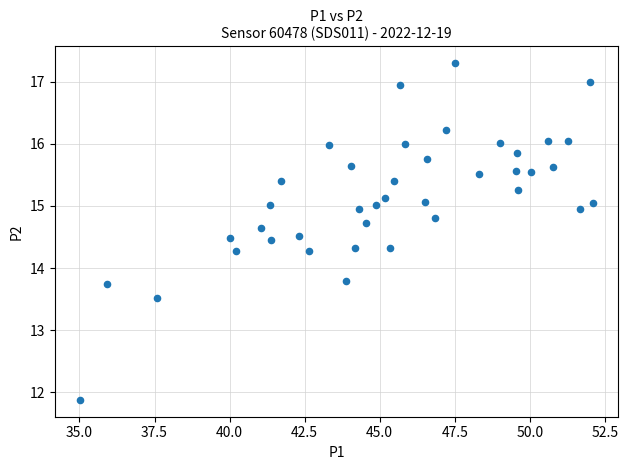

What is the range of Y values (max minus min)?

5.4